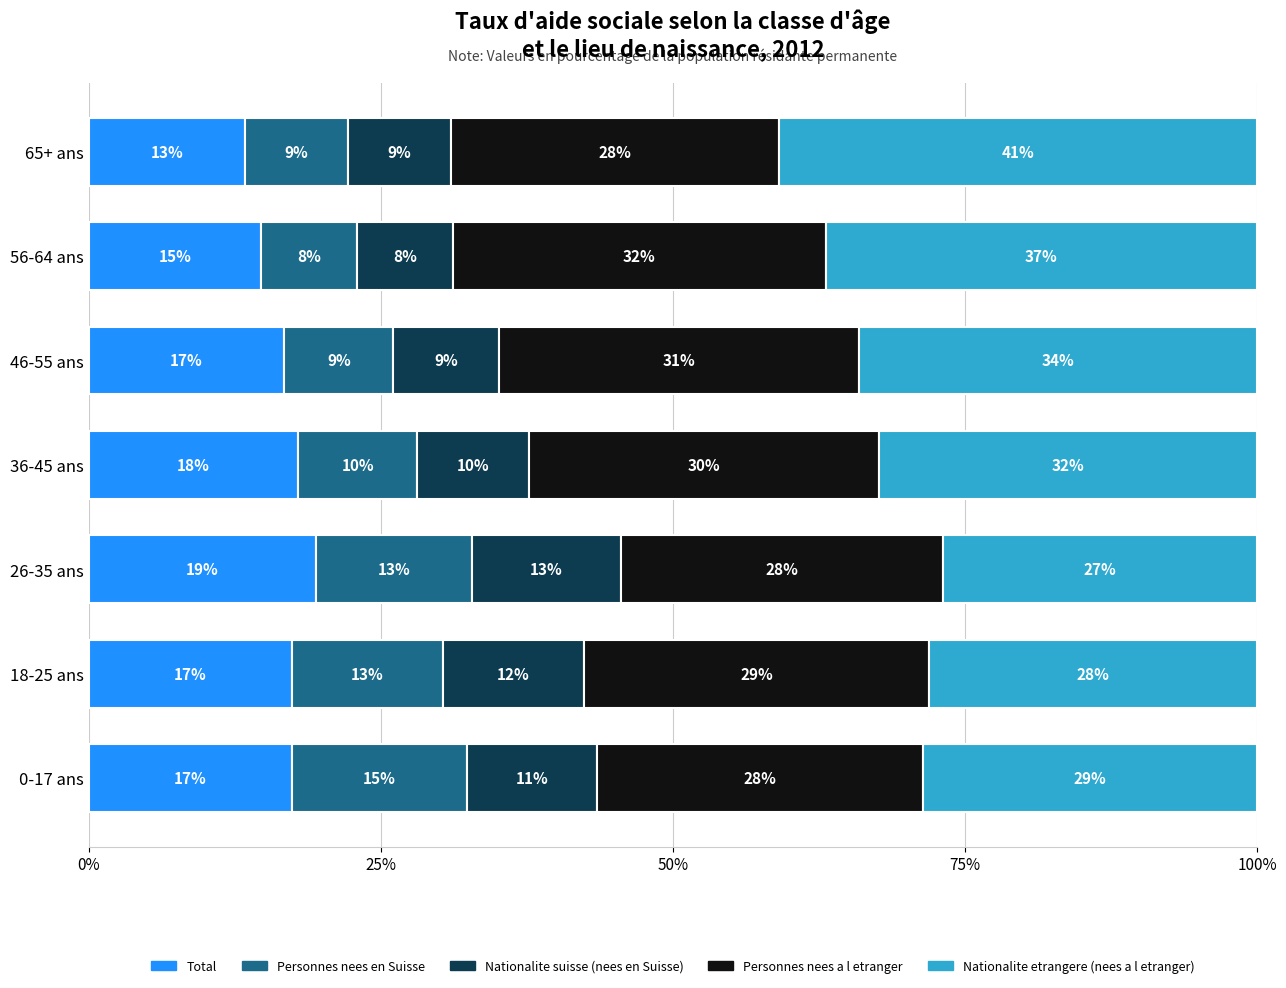

What is the total value across all series at 0-17 ans?

100.0